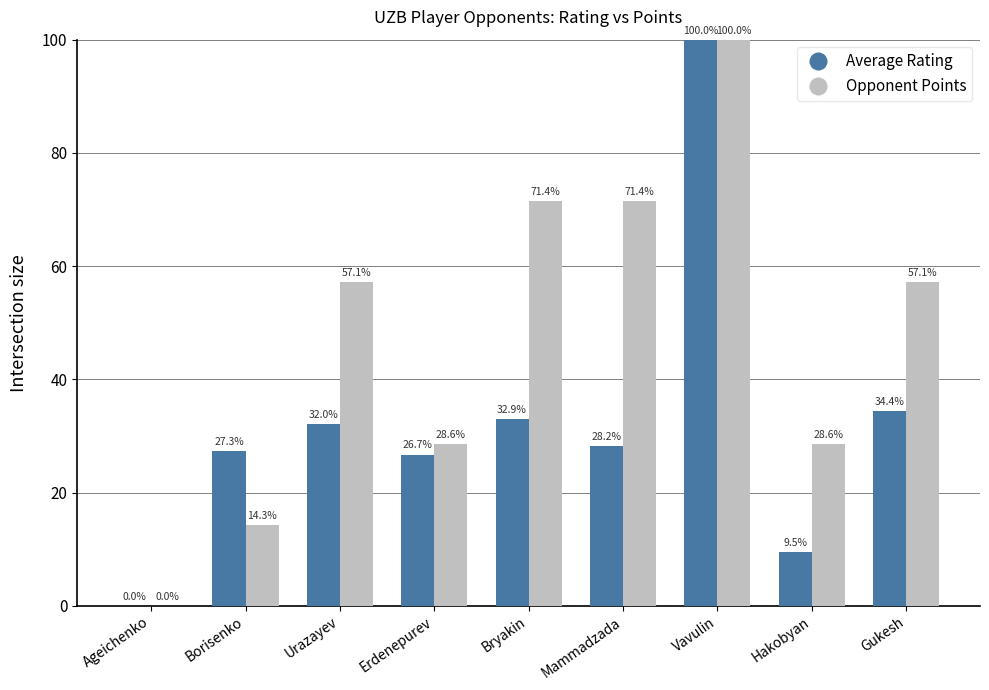

Are the bars horizontal?

No